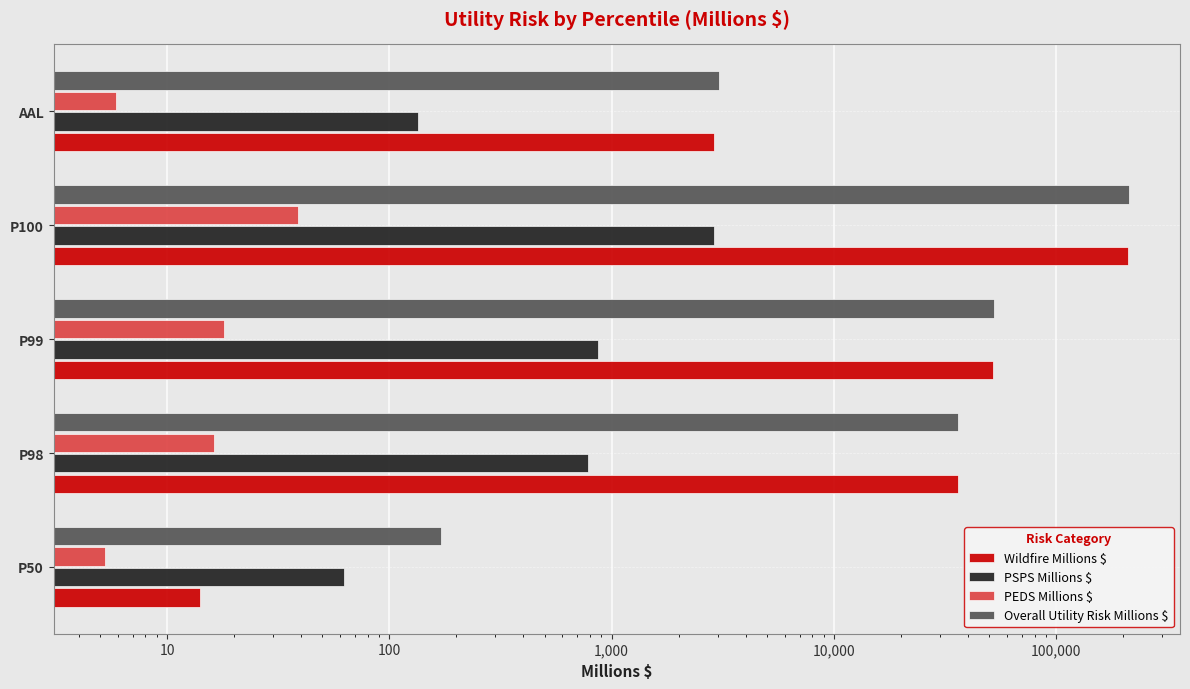

Rank the series by their maximum value, from lowest to highest.

PEDS Millions $, PSPS Millions $, Wildfire Millions $, Overall Utility Risk Millions $